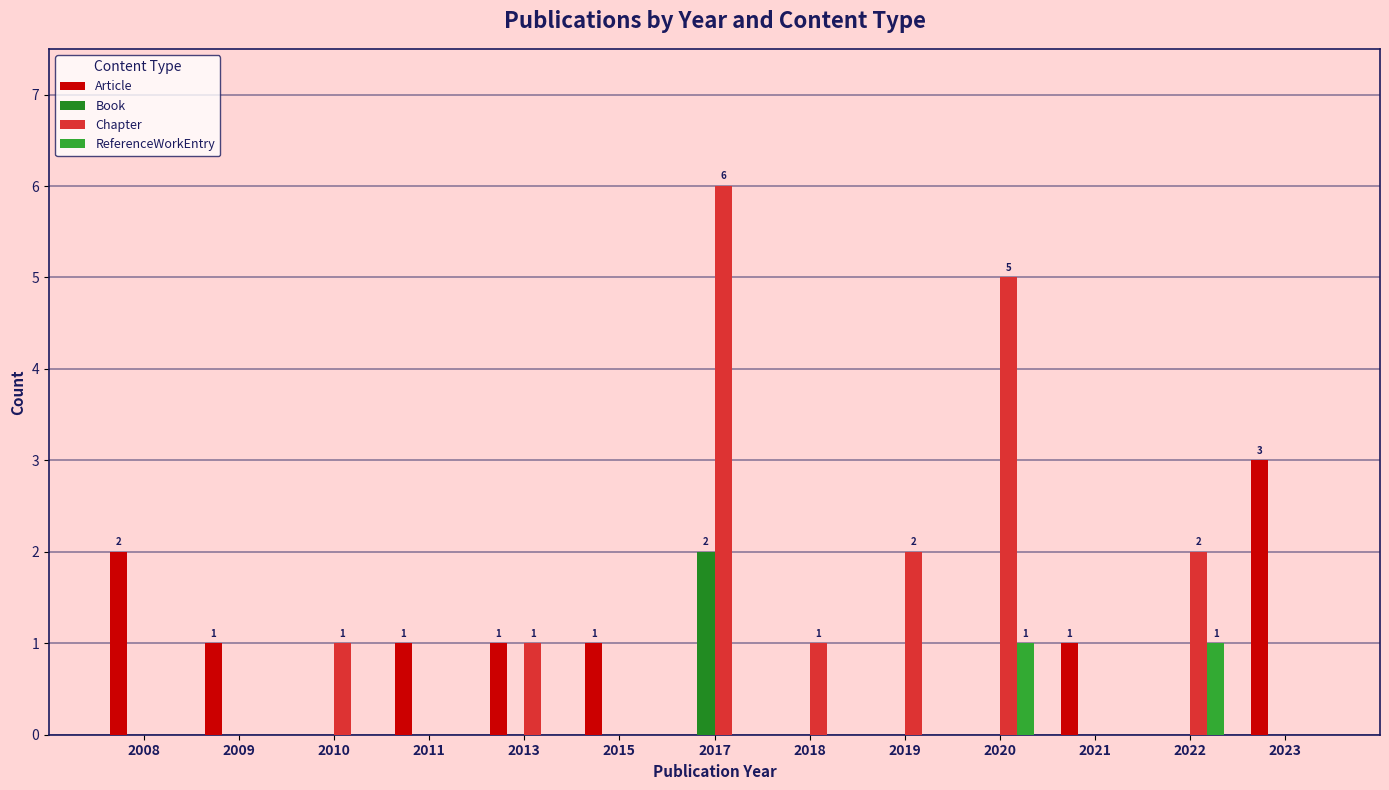

Which series has the largest total across all categories?

Chapter